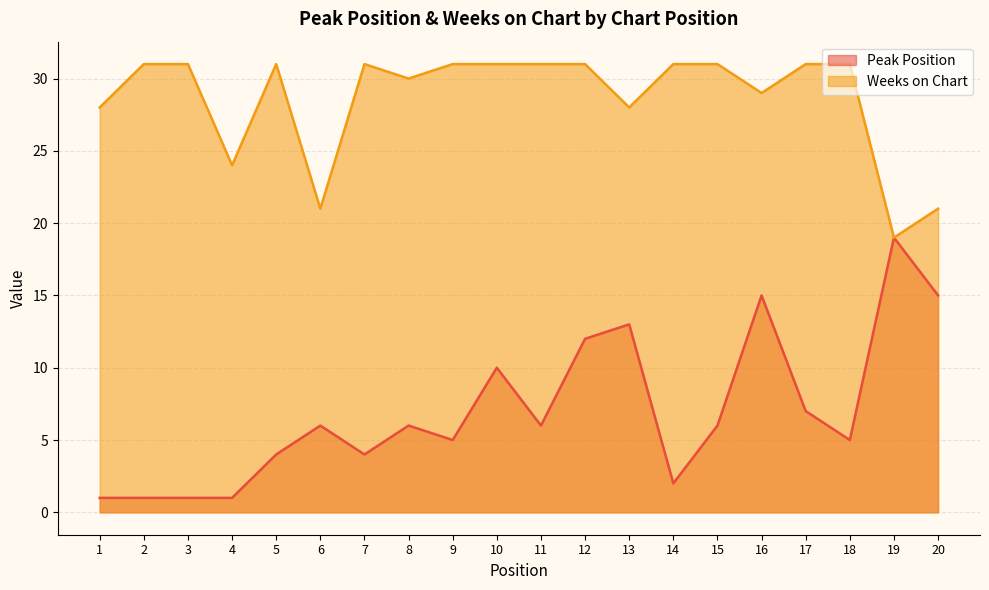

What is the difference between the Peak Position values at 8 and 18?

1